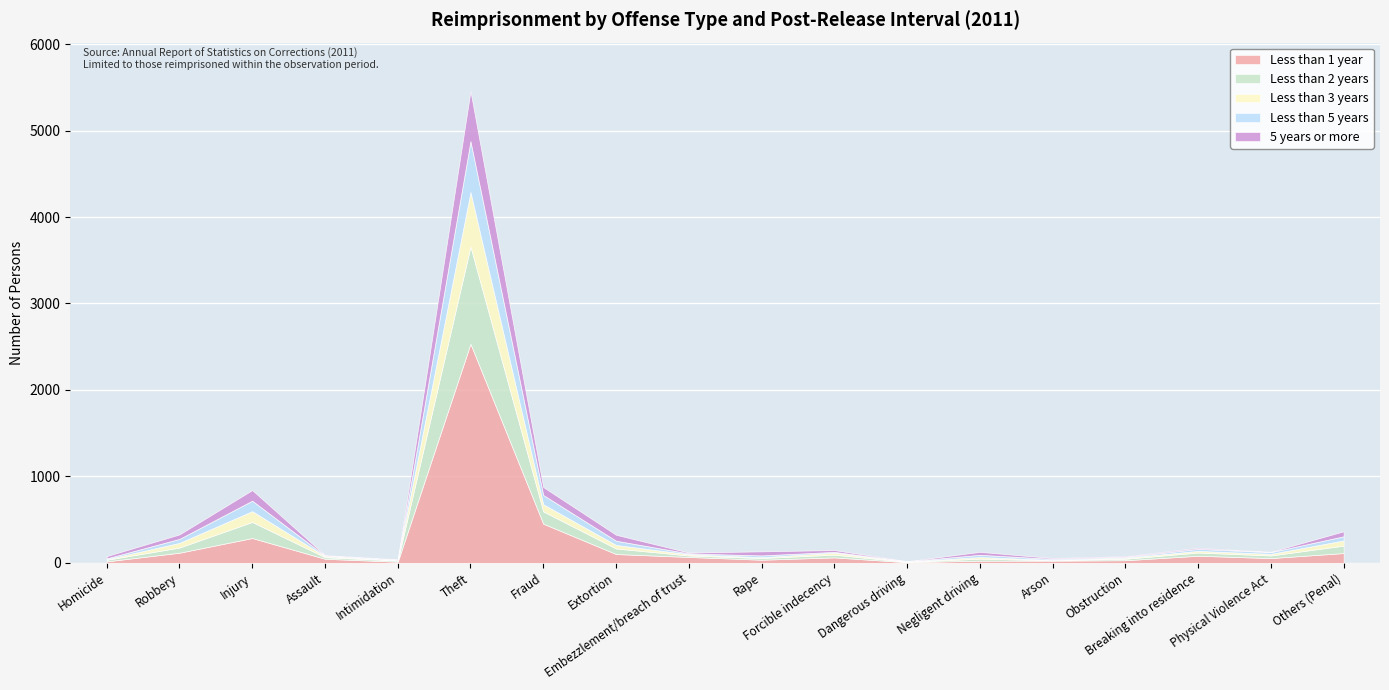

What is the difference between the second highest and second lowest values in the Less than 3 years series?

121